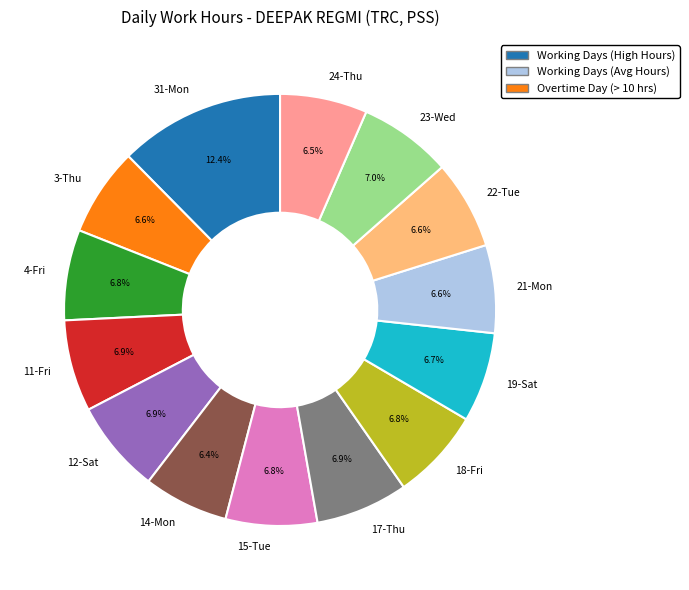

How many segments does this pie chart have?

14